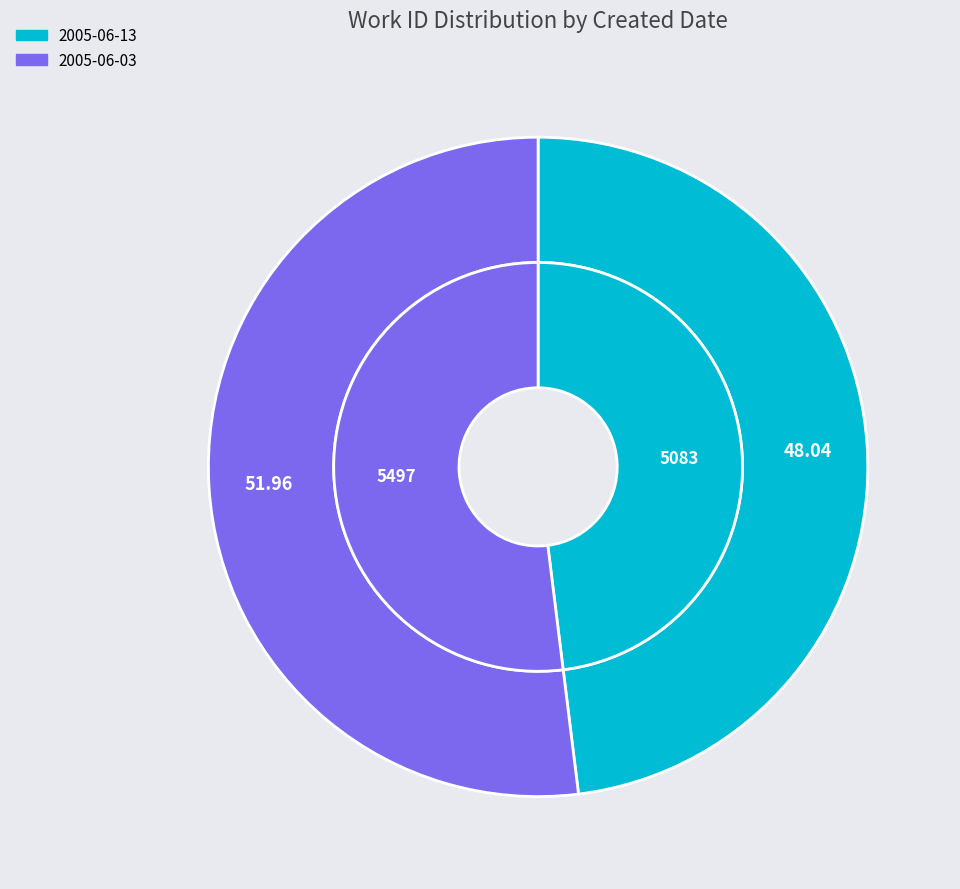

True or false: 2005-06-03 accounts for 52% of the total.

True